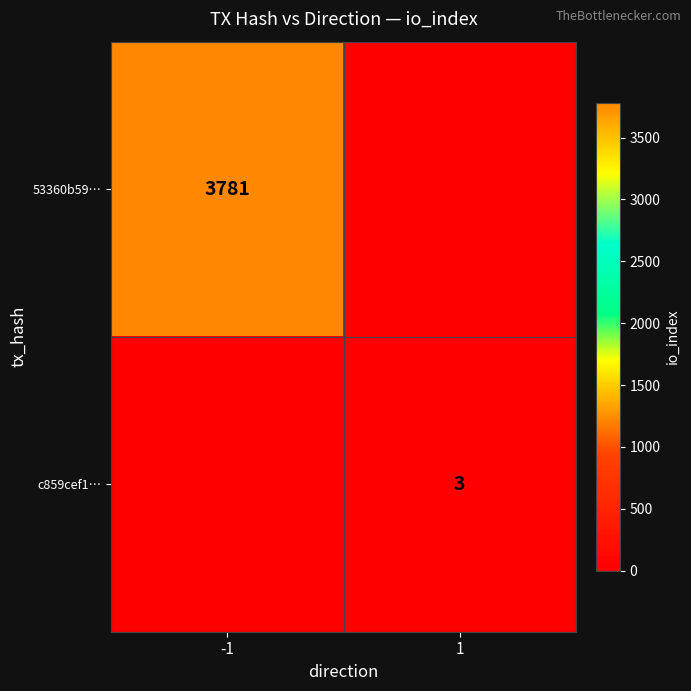

True or false: c859cef1… has a value of 5 at 1.

False